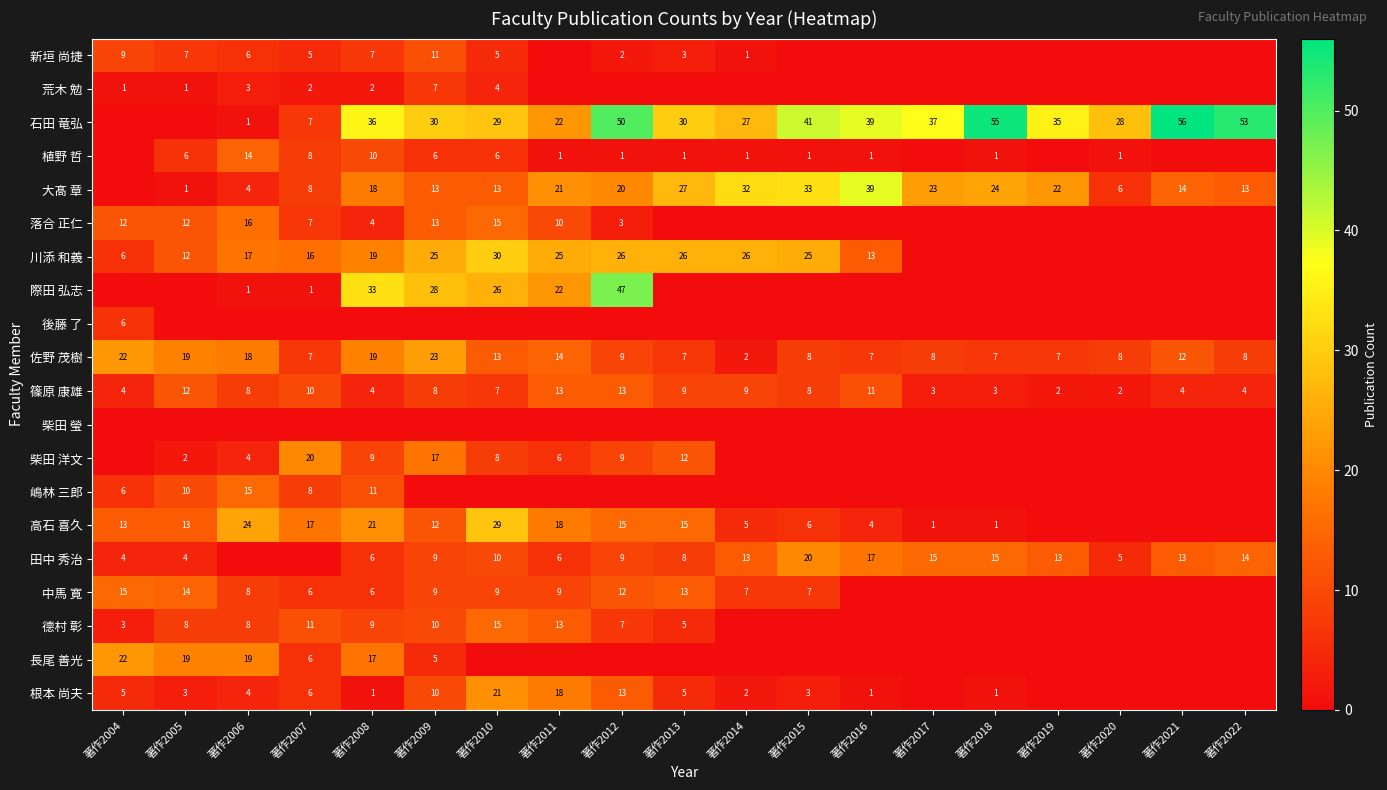

The value of 田中 秀治 at 著作2013 is 8. True or false?

True